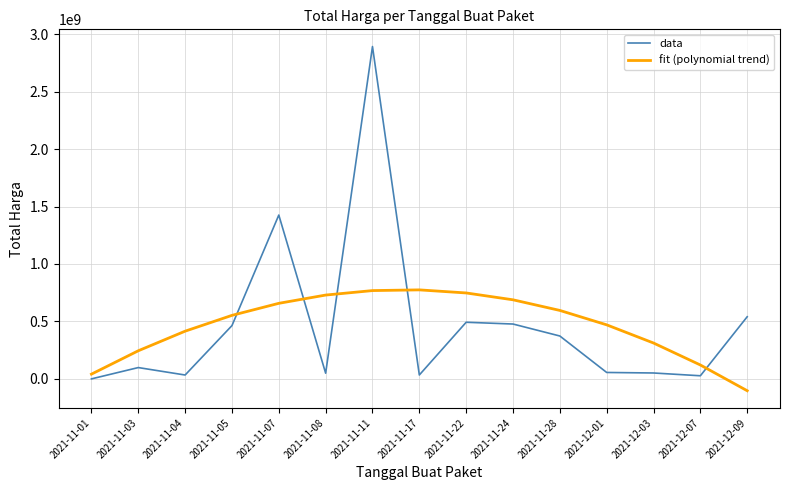

What is the smallest value displayed?

-102796860.0